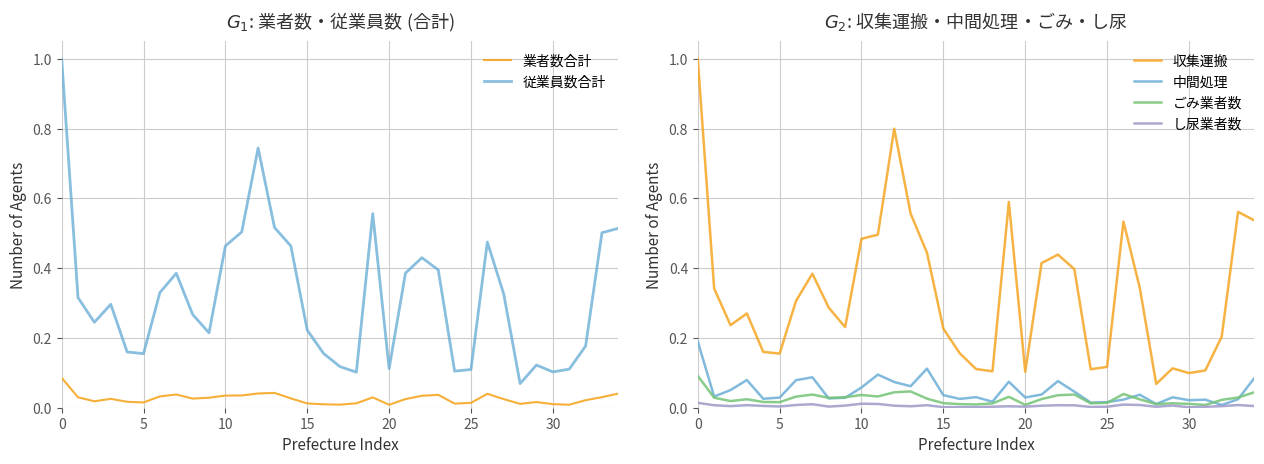

True or false: 従業員数合計 has a value of 0.4 at 19.

False